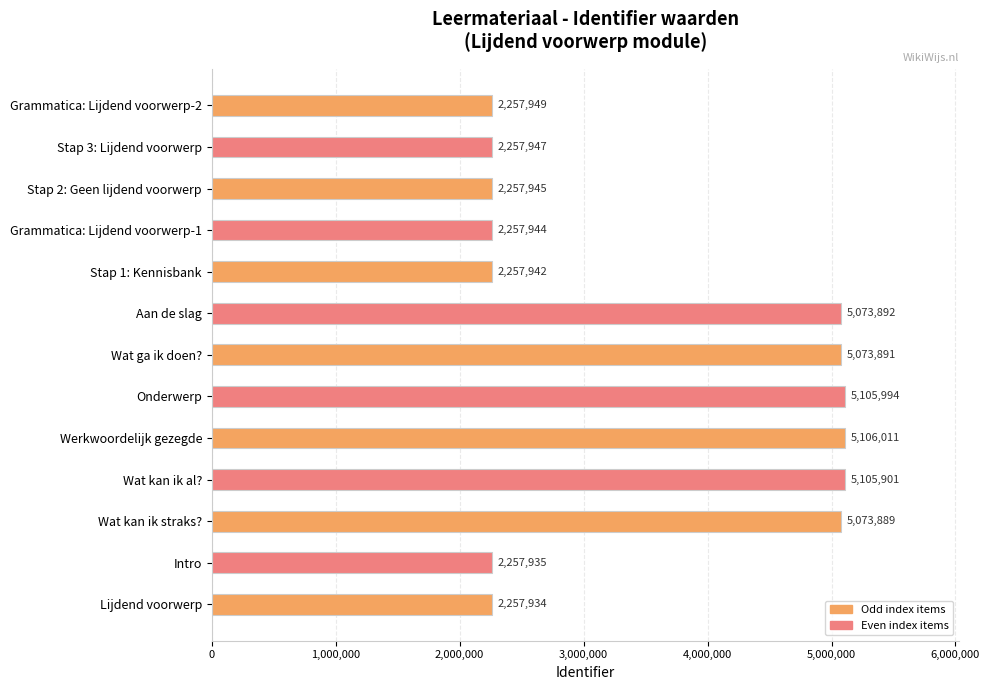

What is the ratio of the value at Stap 2: Geen lijdend voorwerp to the value at Grammatica: Lijdend voorwerp-2?

1.0